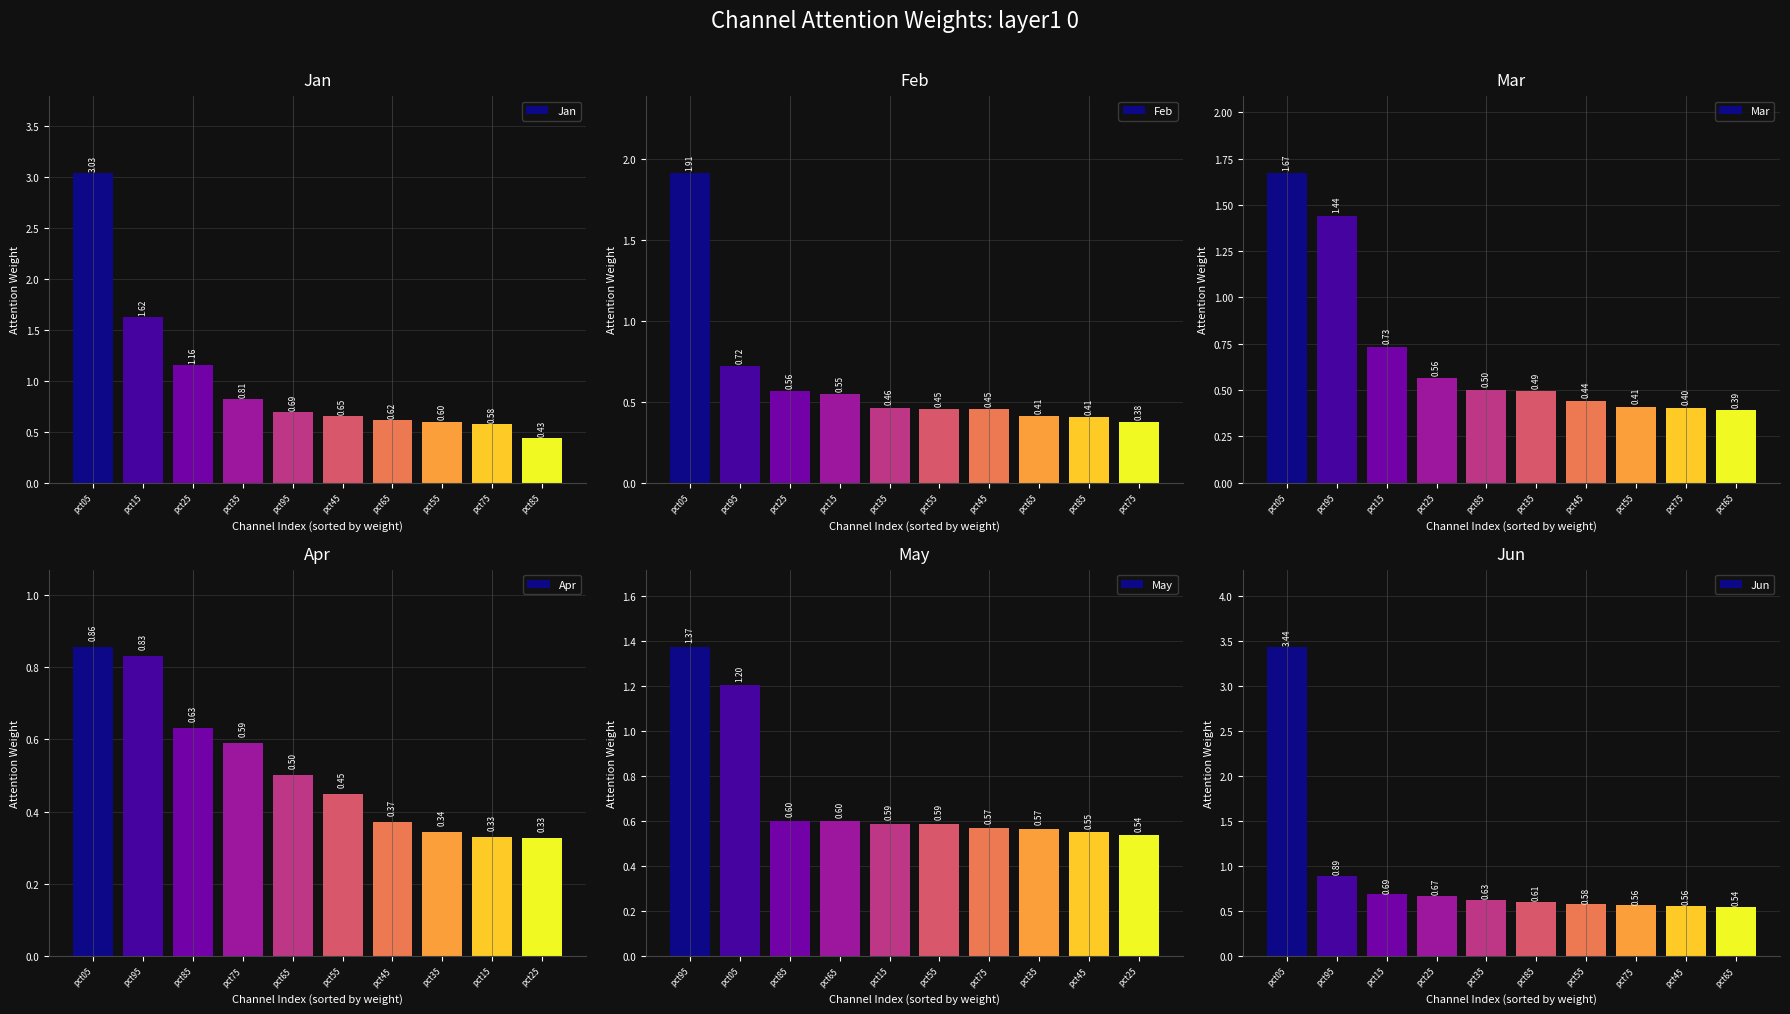

Rank the categories by Mar value from lowest to highest.

pct65, pct75, pct55, pct45, pct35, pct85, pct25, pct15, pct95, pct05